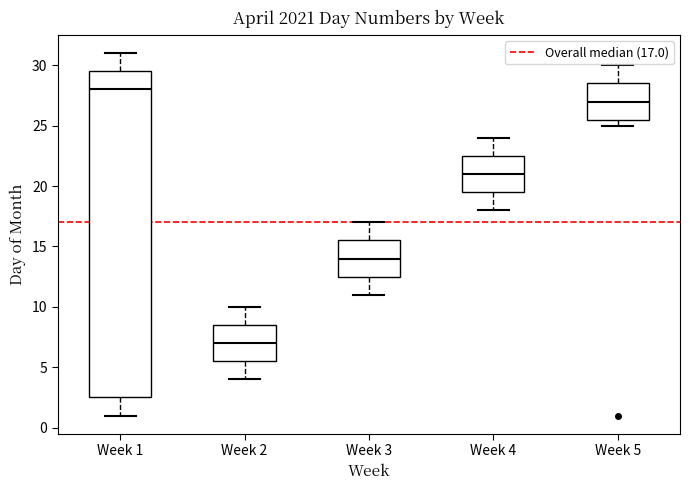

Which box has the highest median line?

Week 1